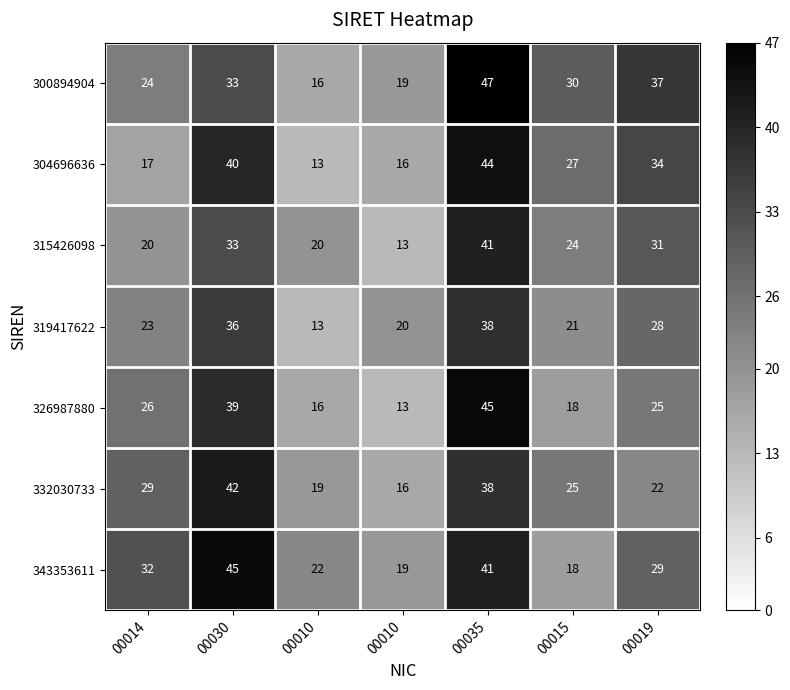

Count the number of categories in the chart.

7